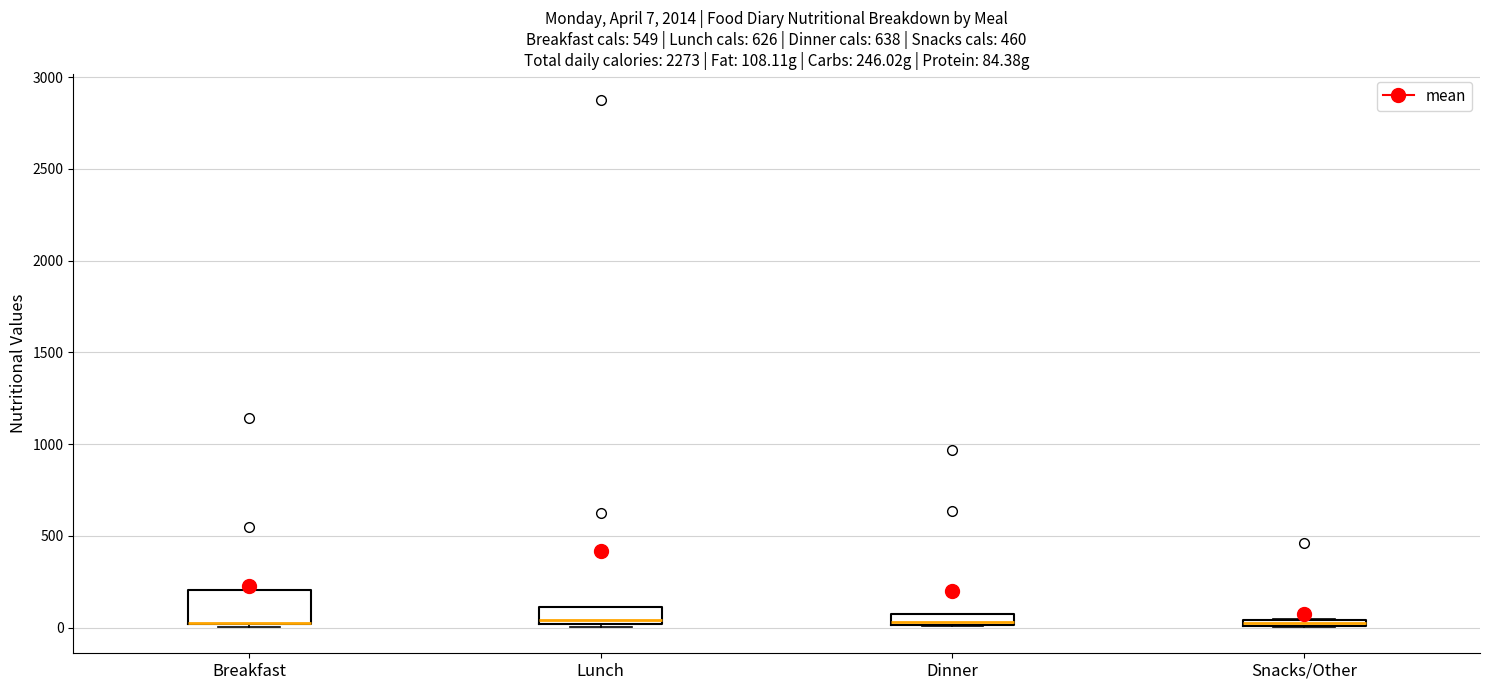

Comparing the boxes themselves (not the whiskers), which one is the tallest?

Breakfast